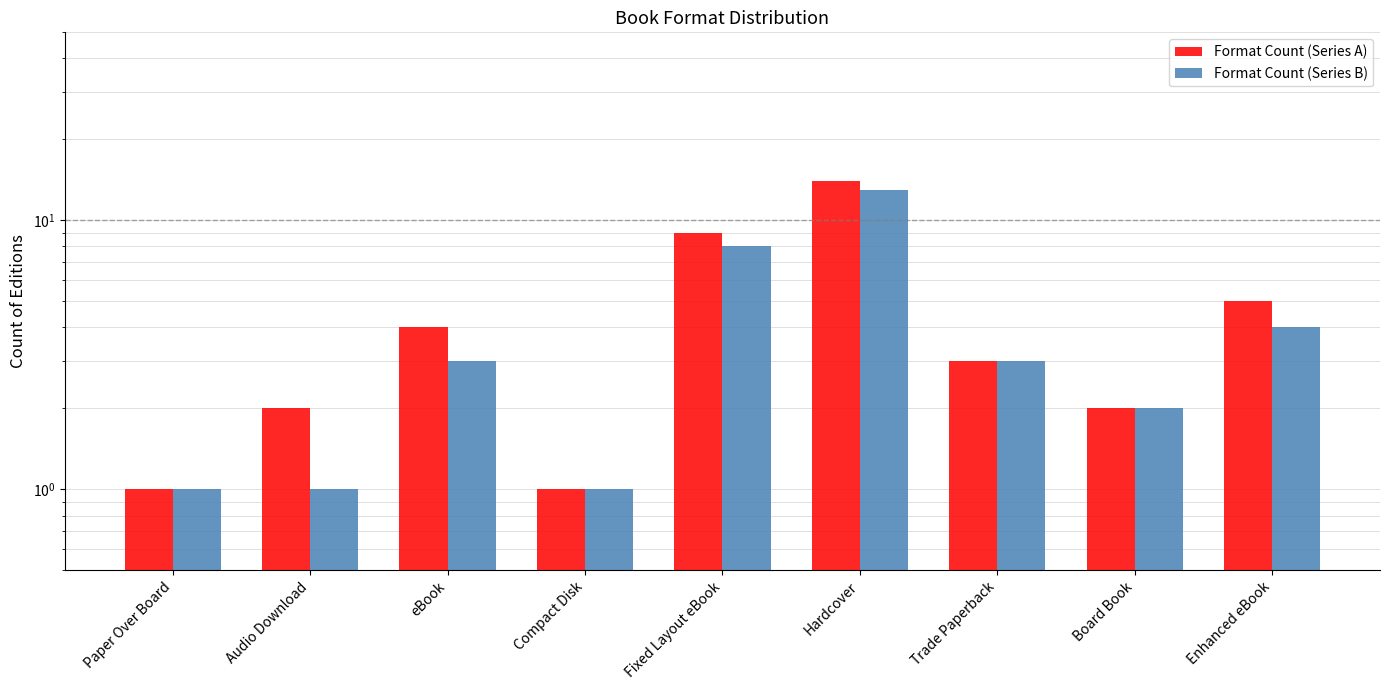

What is the sum of all Format Count (Series A) values?

41